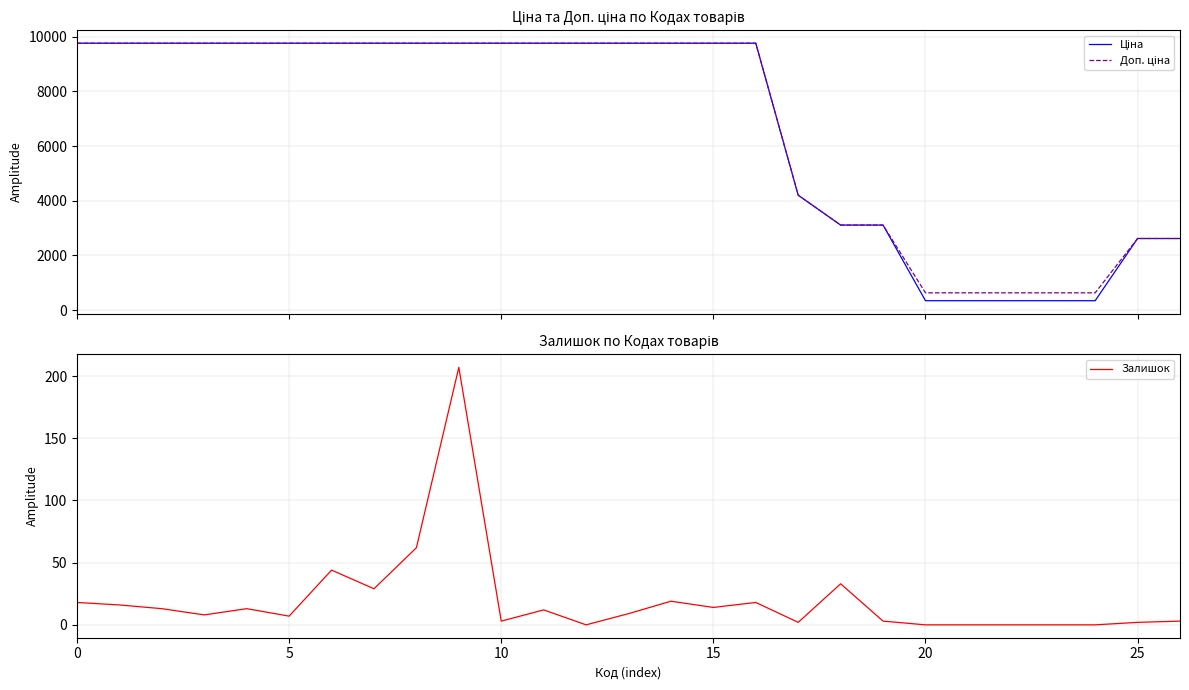

At which label is Доп. ціна closest to 5199?

17